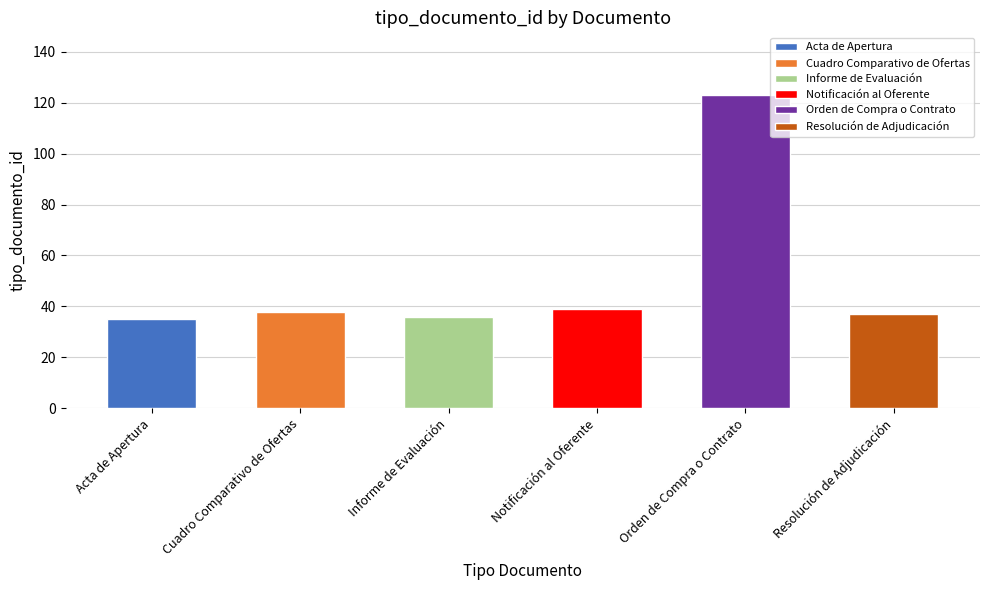

How many data points are above 38?

2